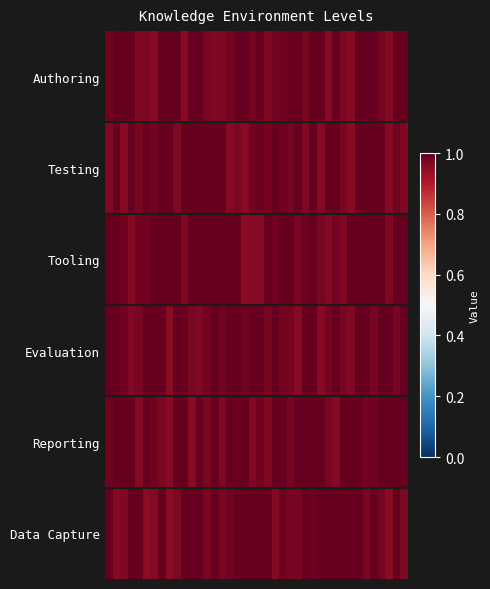

Which category has the lowest value across all series?

8